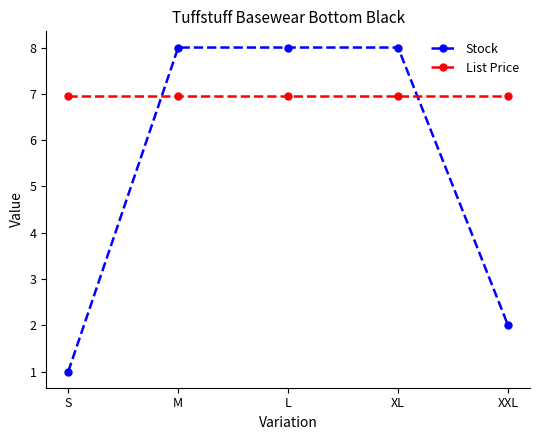

What is the sum of all Stock values?

27.0